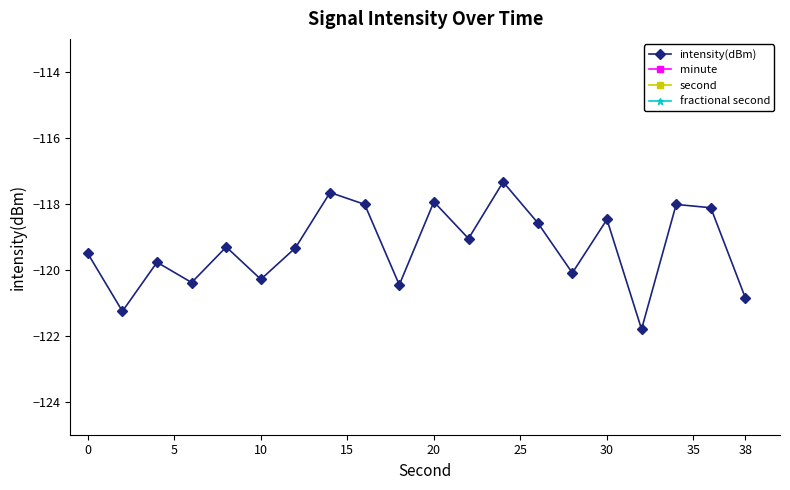

Is it true that intensity(dBm) equals -120.9 at 38?

True